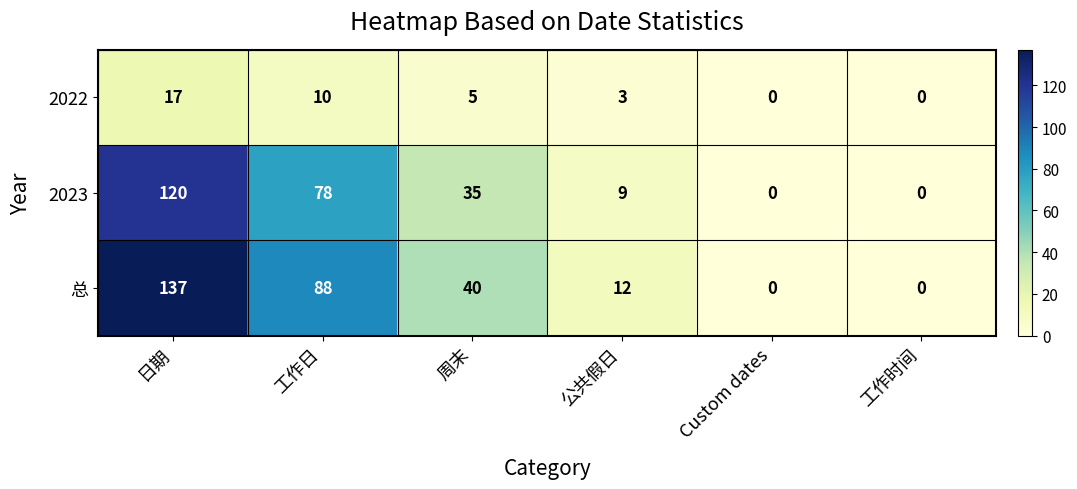

How many data points in 2023 are less than 35?

3